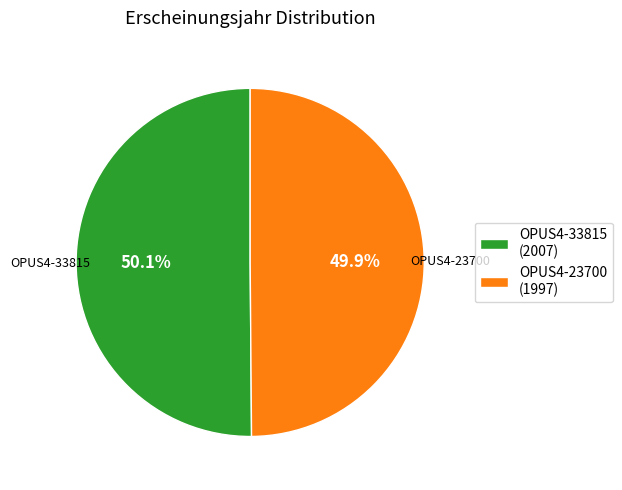

Is there any slice that represents more than half of the pie?

Yes